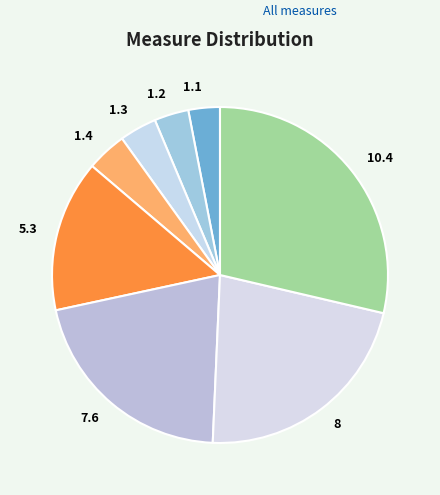

Which slice is the largest?

10.4